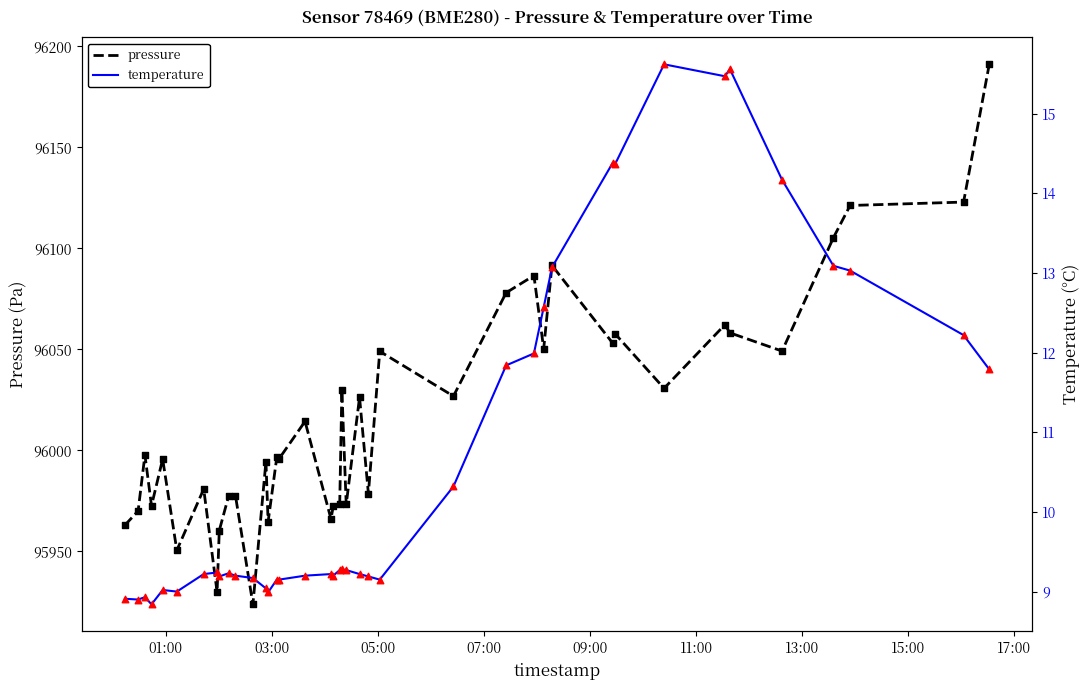

Which series has the largest Y range (max minus min)?

pressure